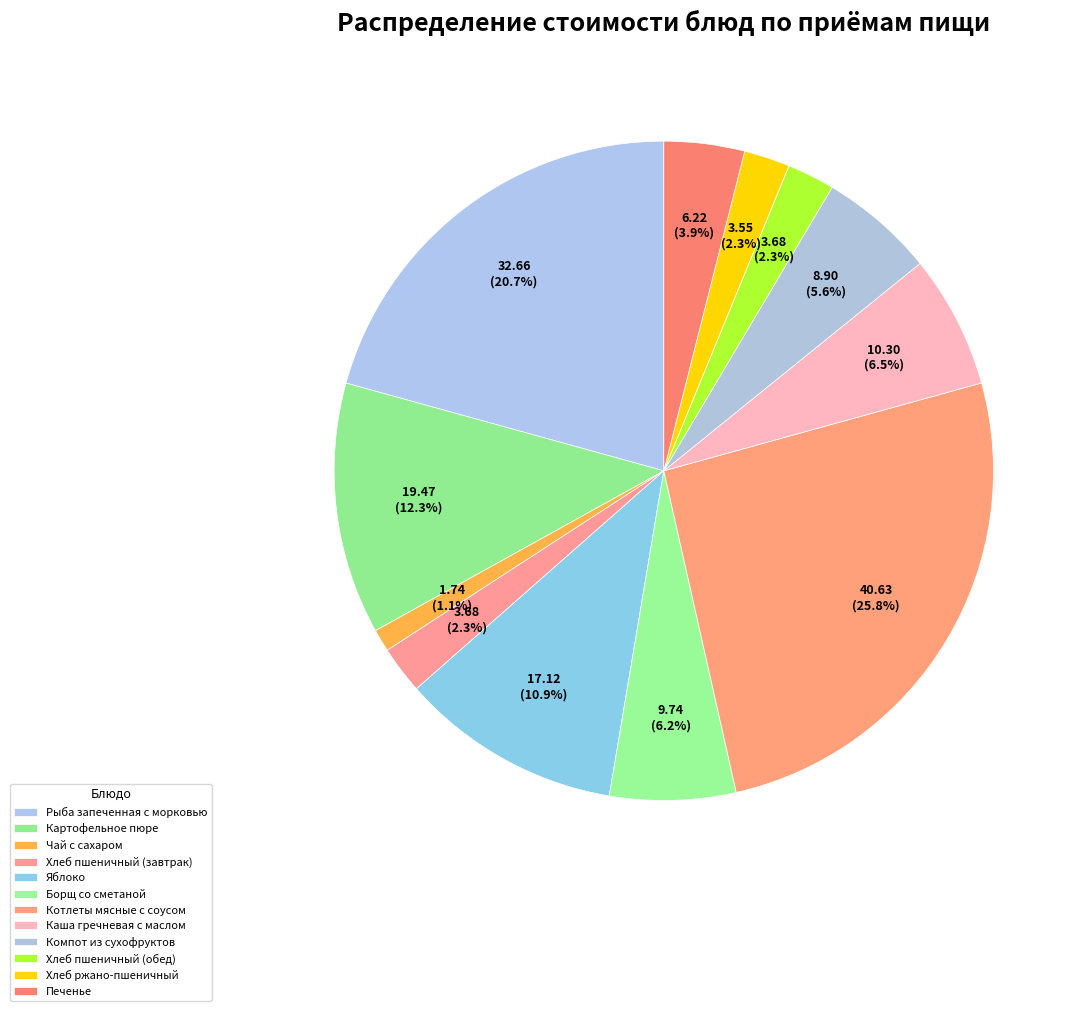

Approximately how many times larger is the value at Хлеб ржано-пшеничный compared to Каша гречневая с маслом?

0.3